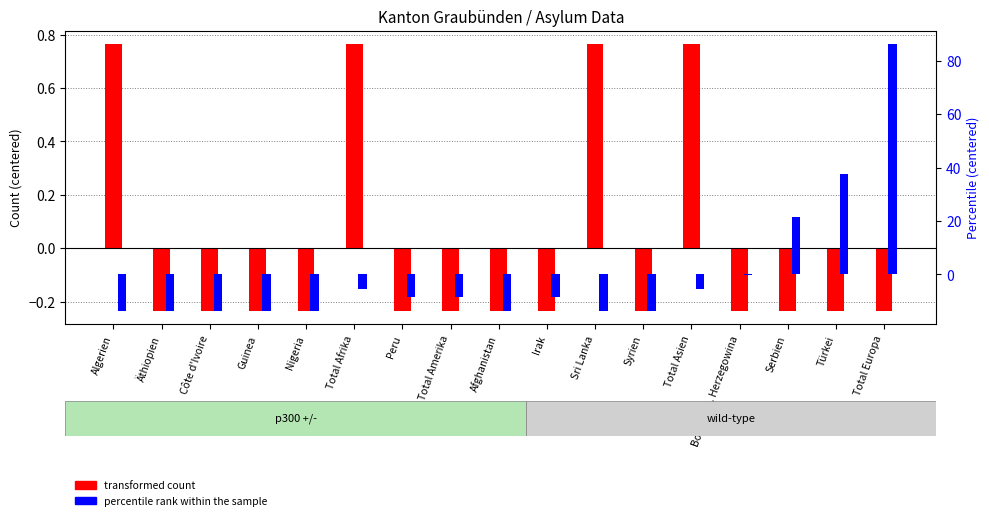

How many values in transformed count (col_1) are below zero?

13